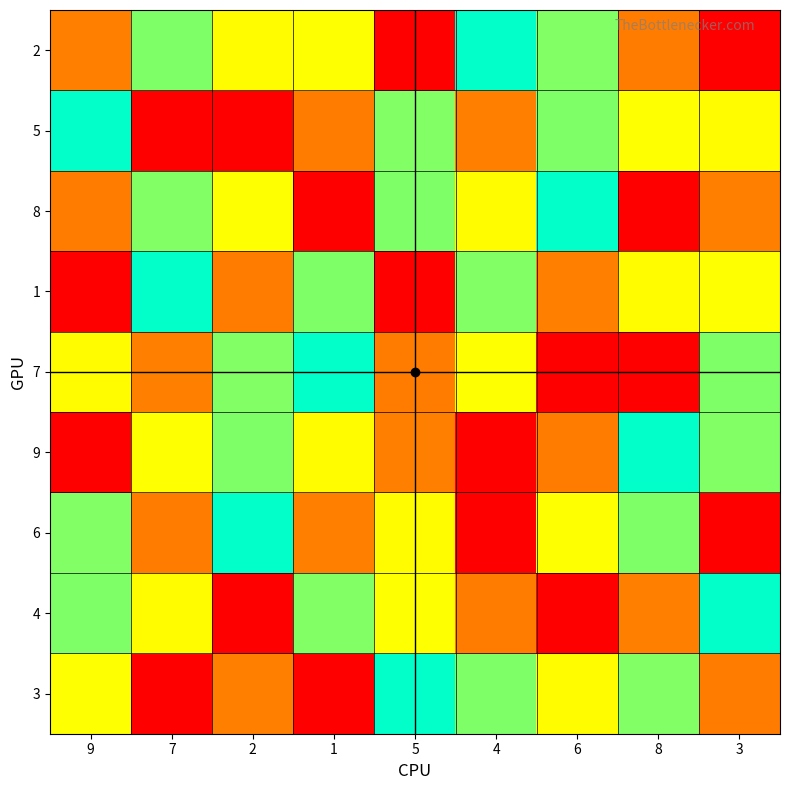

Reading left to right, what are all the values shown in this chart?

3: 9=3	7=9	2=2	1=1	5=5	4=4	6=7	8=6	3=8
4: 9=4	7=7	2=1	1=6	5=3	4=8	6=9	8=2	3=5
6: 9=6	7=8	2=5	1=2	5=7	4=9	6=3	8=4	3=1
9: 9=9	7=3	2=4	1=7	5=2	4=1	6=8	8=5	3=6
7: 9=7	7=2	2=6	1=5	5=8	4=3	6=1	8=9	3=4
1: 9=1	7=5	2=8	1=4	5=9	4=6	6=2	8=7	3=3
8: 9=8	7=6	2=3	1=9	5=4	4=7	6=5	8=1	3=2
5: 9=5	7=1	2=9	1=8	5=6	4=2	6=4	8=3	3=7
2: 9=2	7=4	2=7	1=3	5=1	4=5	6=6	8=8	3=9